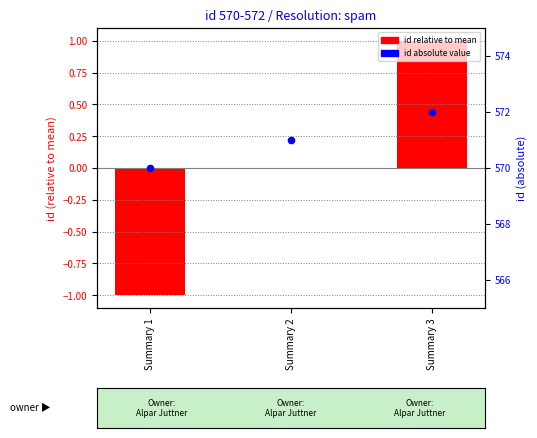

What is the total value across all series at Summary 3?

573